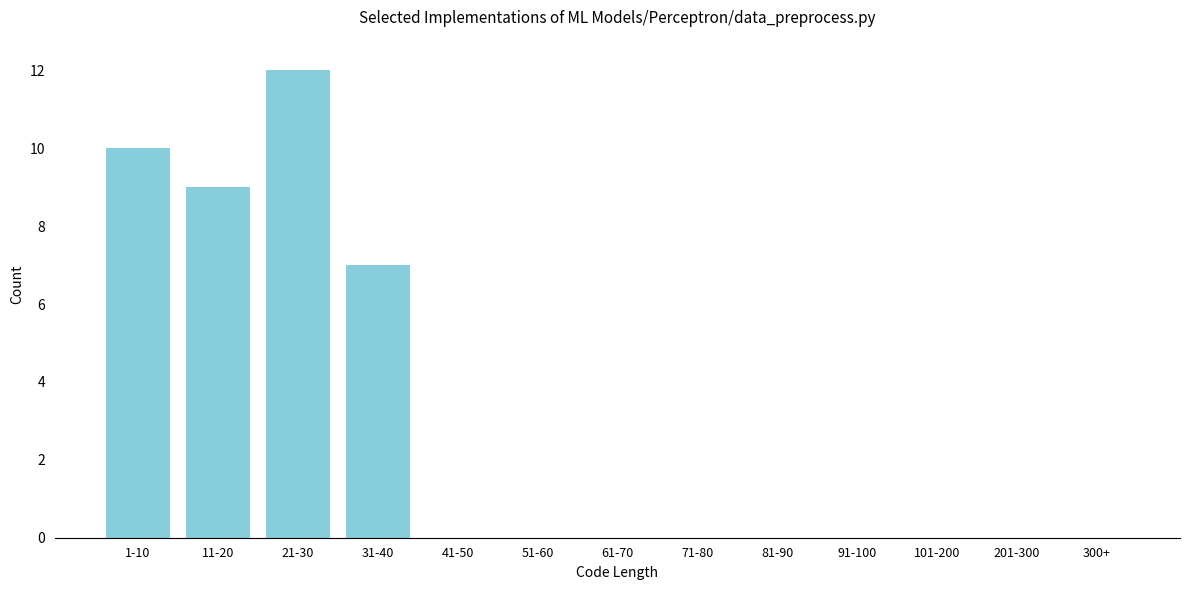

Reading left to right, list all the values displayed in this chart.

1-10=10	11-20=9	21-30=12	31-40=7	41-50=0	51-60=0	61-70=0	71-80=0	81-90=0	91-100=0	101-200=0	201-300=0	300+=0